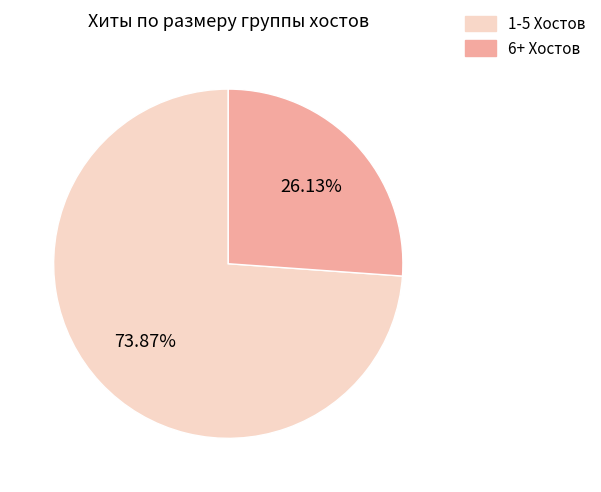

Is there any slice that represents more than half of the pie?

Yes